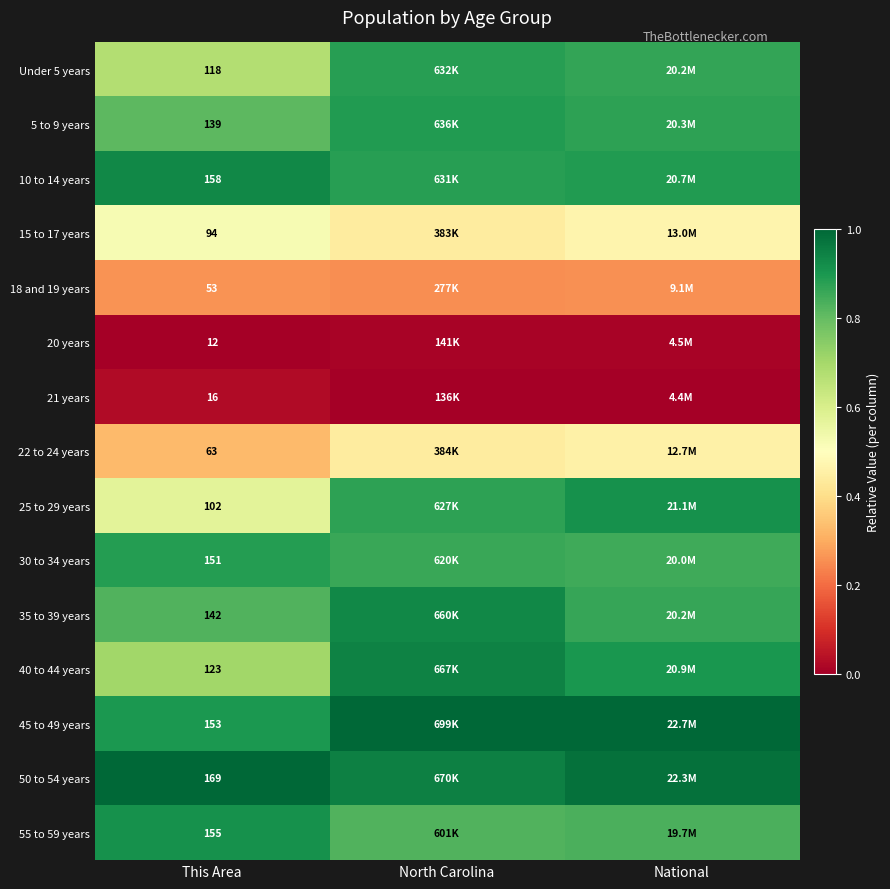

Is it true that 45 to 49 years equals 1.5 at National?

False